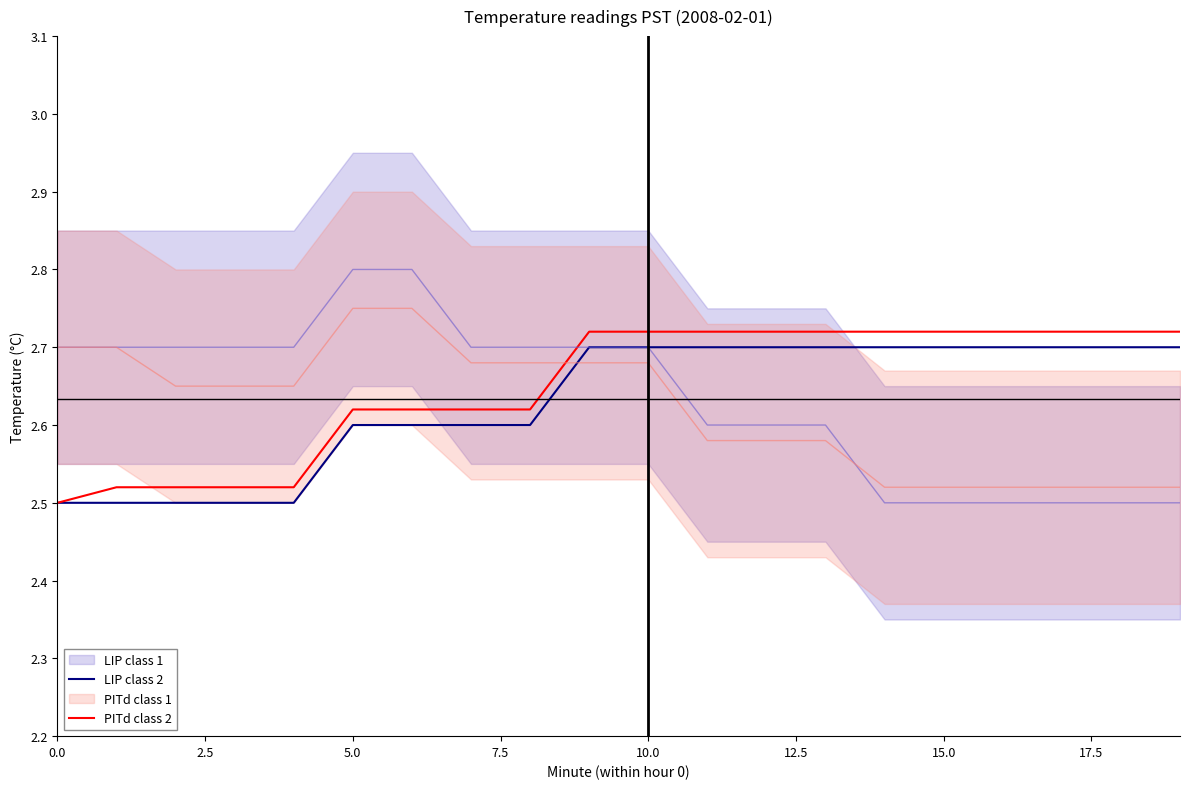

At which label does LIP class 2 reach its peak?

9